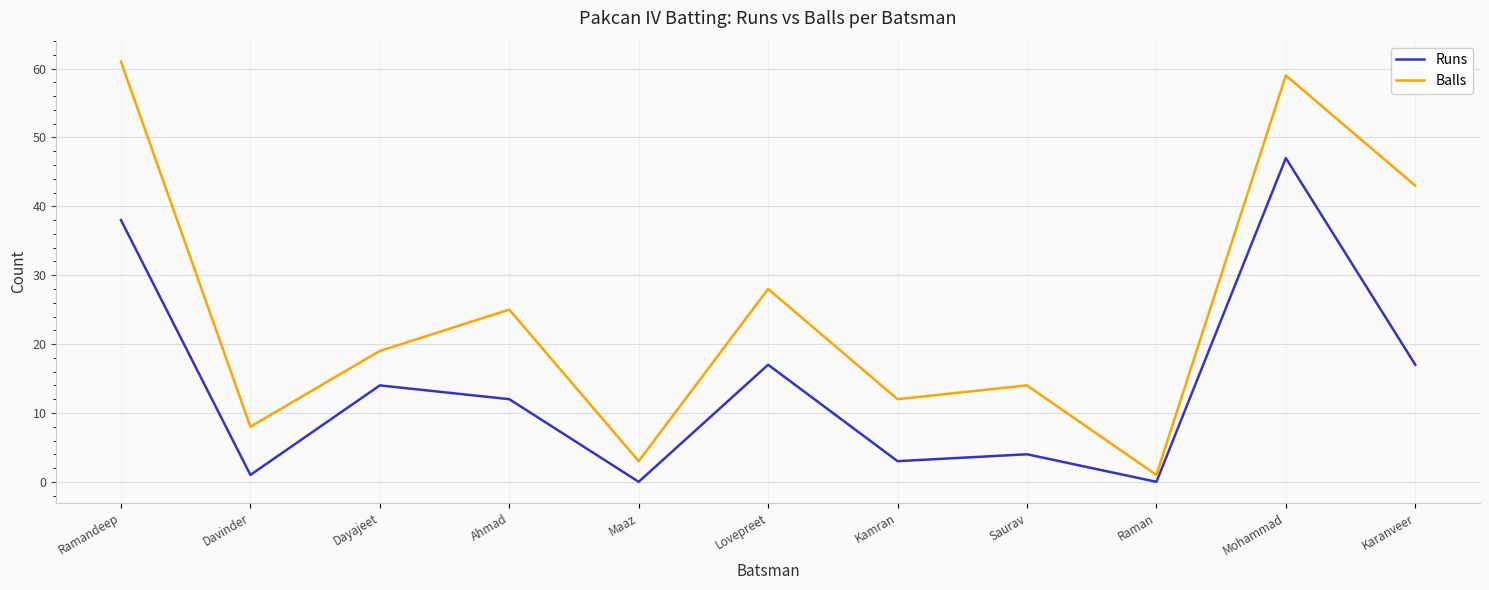

True or false: Balls has more than 1 interior local peaks.

True